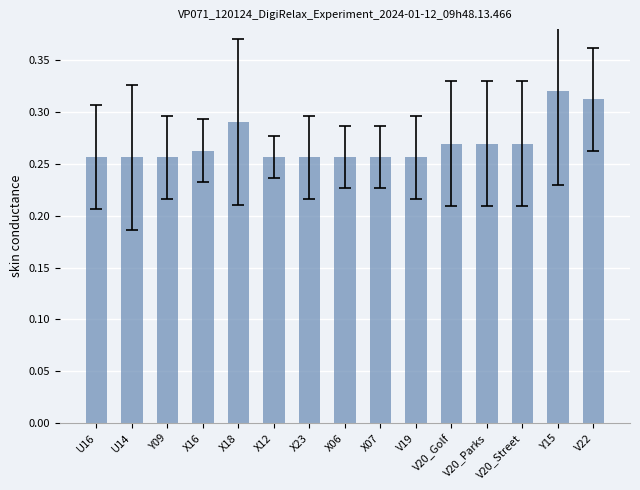

What is the label of the 7th bar from the left?

X23